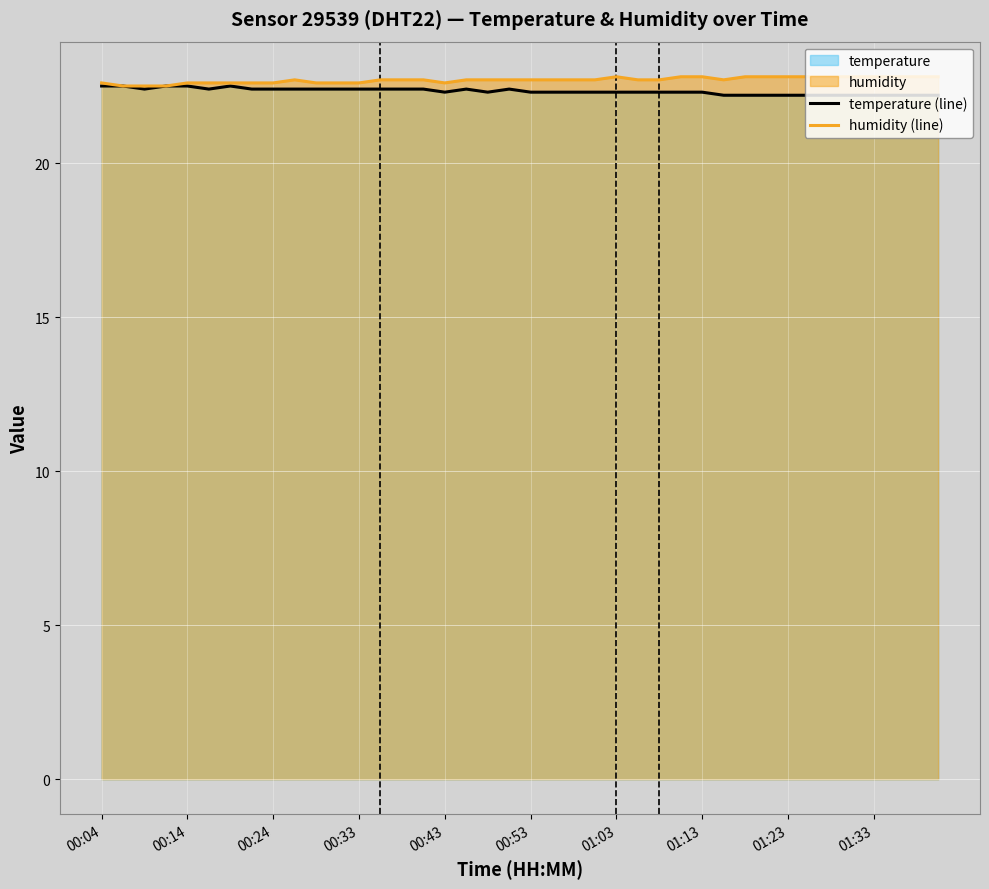

What value does the humidity (line) series have at 11?

22.6